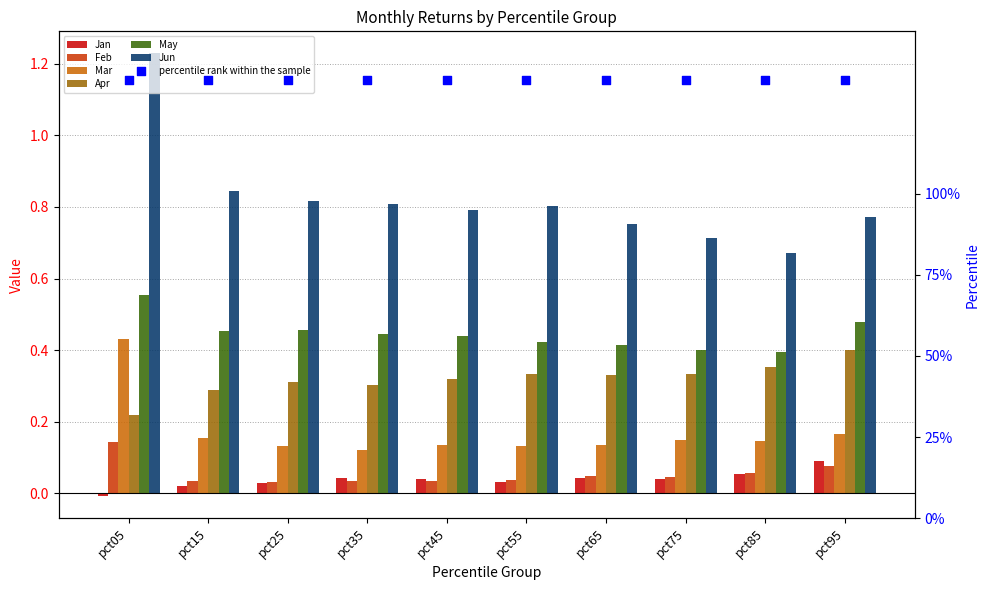

Which series has the widest spread of Y values?

Jun